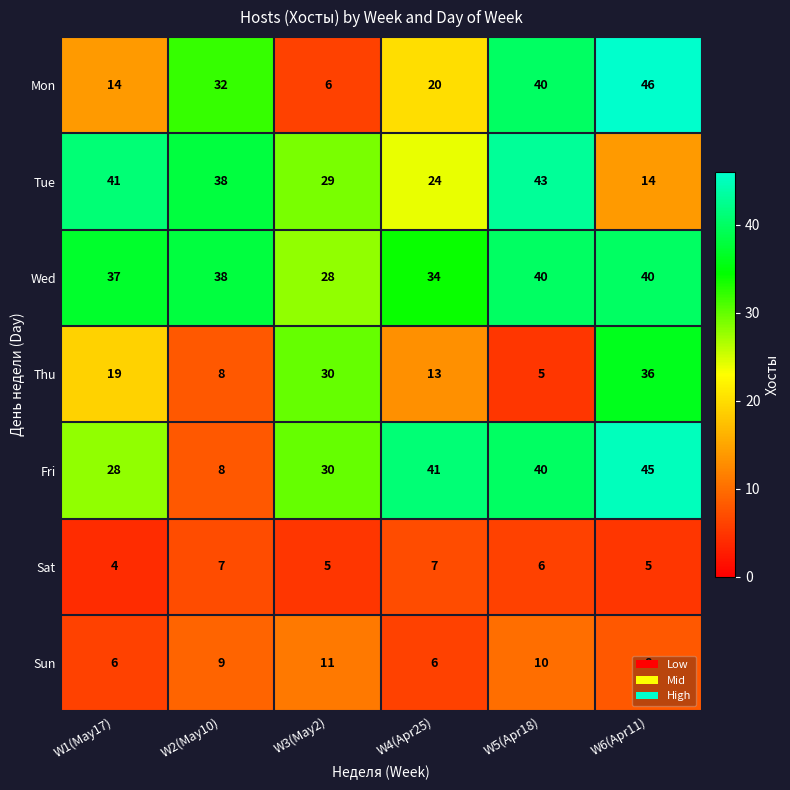

What is the spread (max minus min) of values at W4(Apr25)?

35